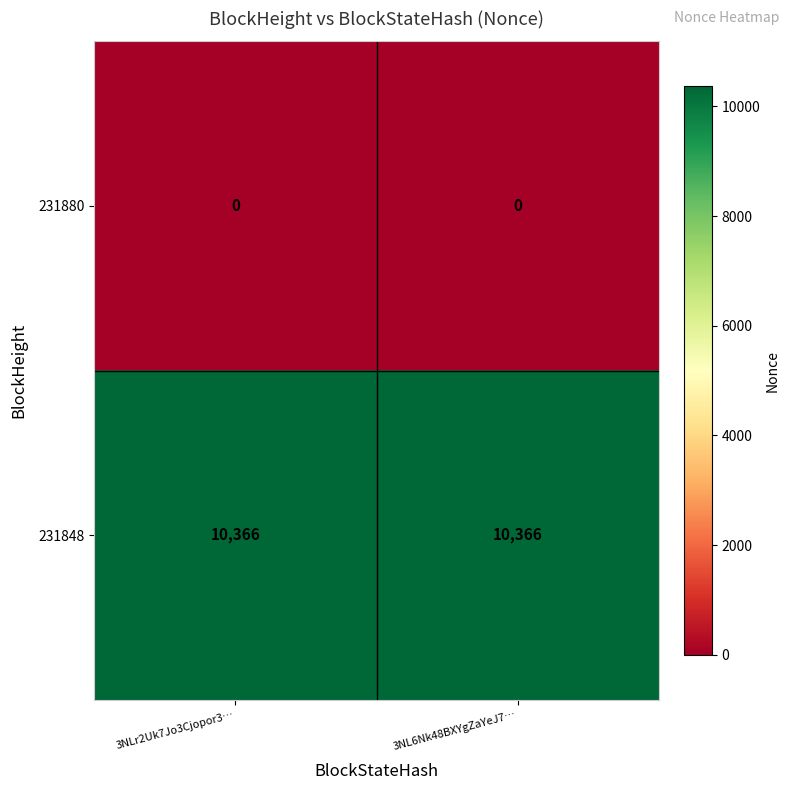

Which series has the largest total across all categories?

231848